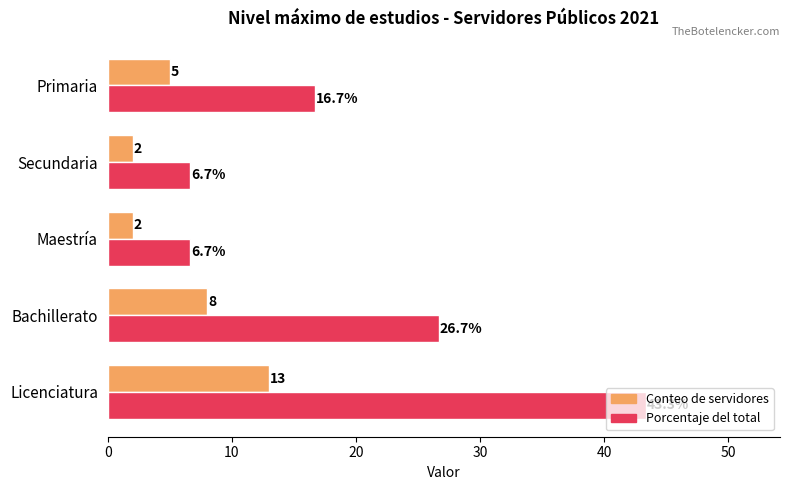

What is the difference between the Porcentaje del total values at Primaria and Bachillerato?

10.0